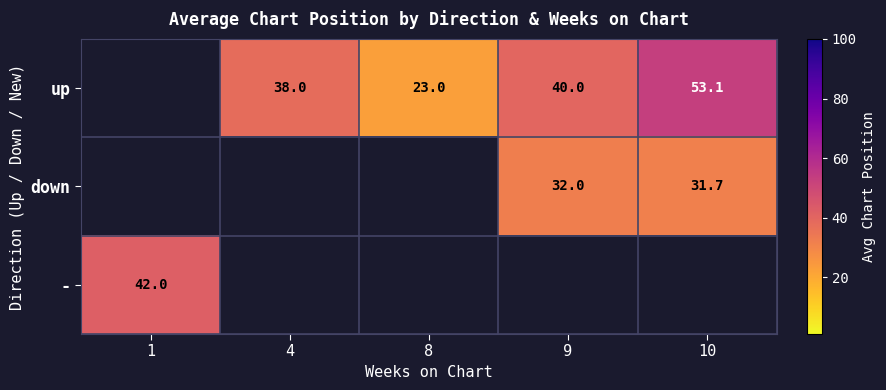

The down series shows 42.2 at 10. True or false?

False